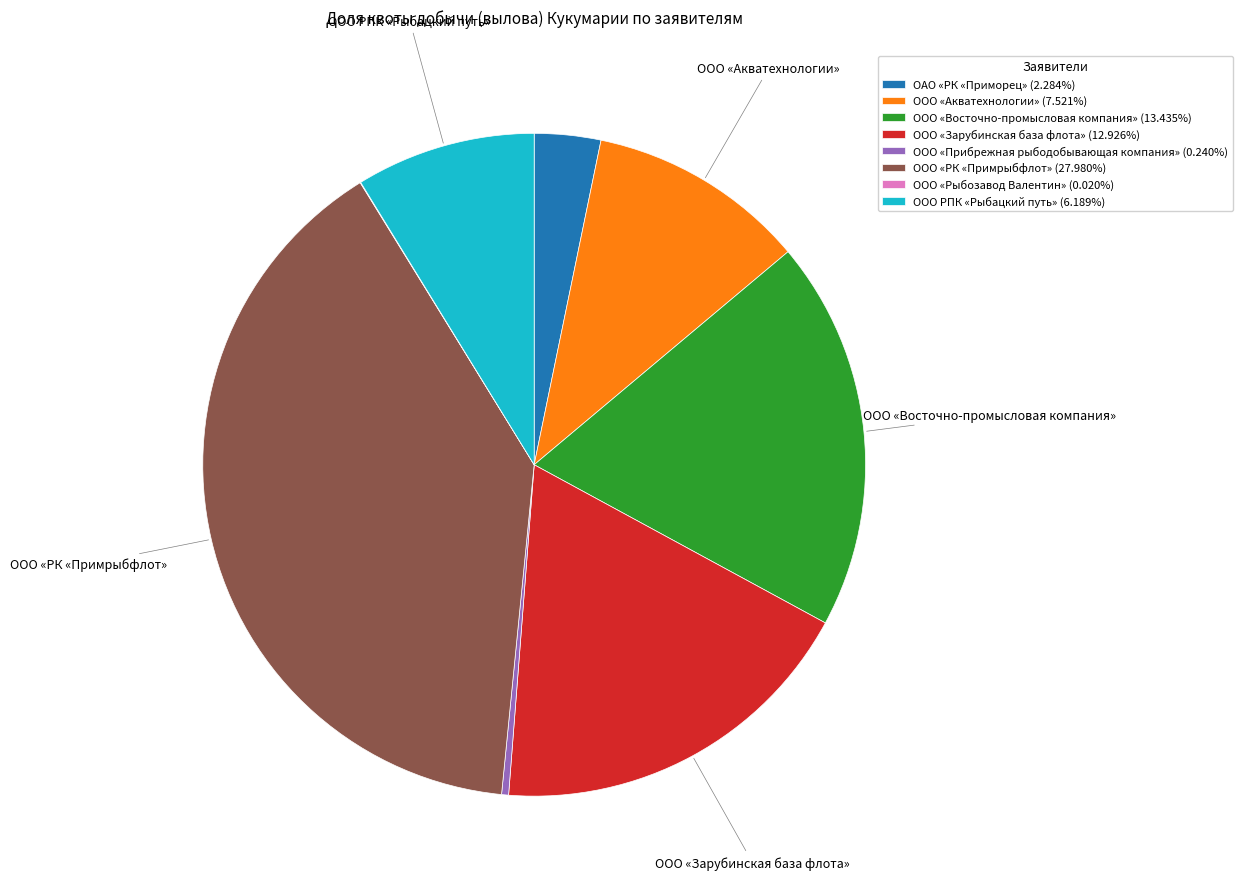

What is the ratio of the value at ООО «Восточно-промысловая компания» (13.435%) to the value at ОАО «РК «Приморец» (2.284%)?

5.9